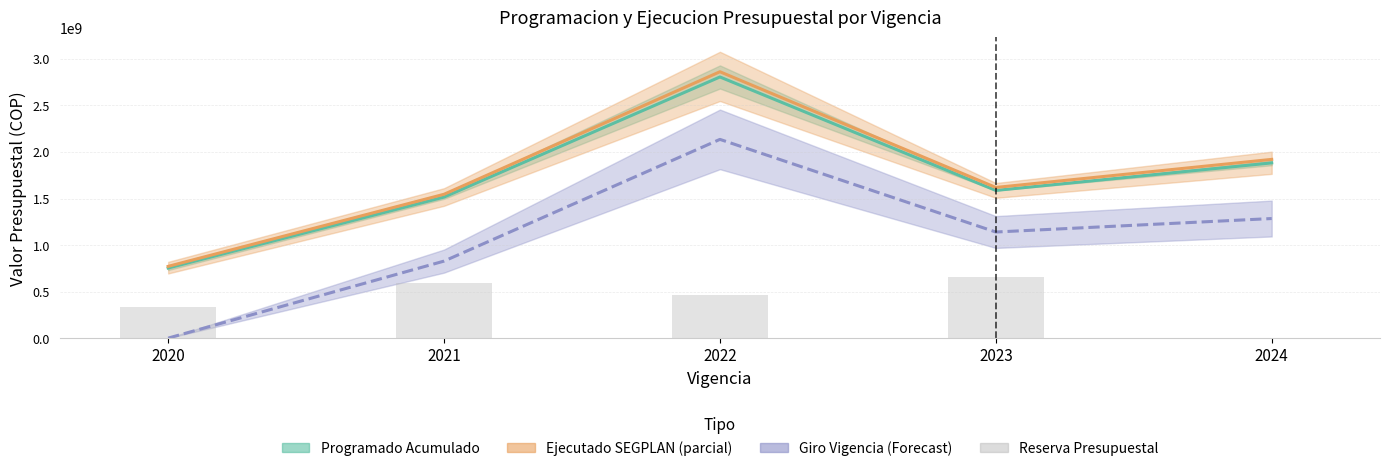

What is the highest value of the Ejecutado SEGPLAN series?

2862634915.9